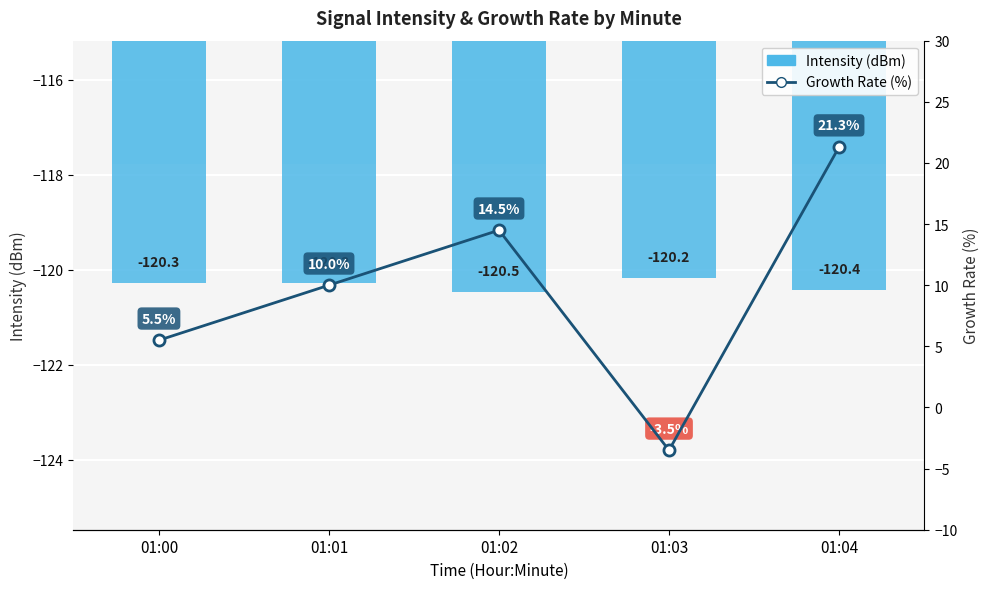

Which category has the highest value across all series?

01:04